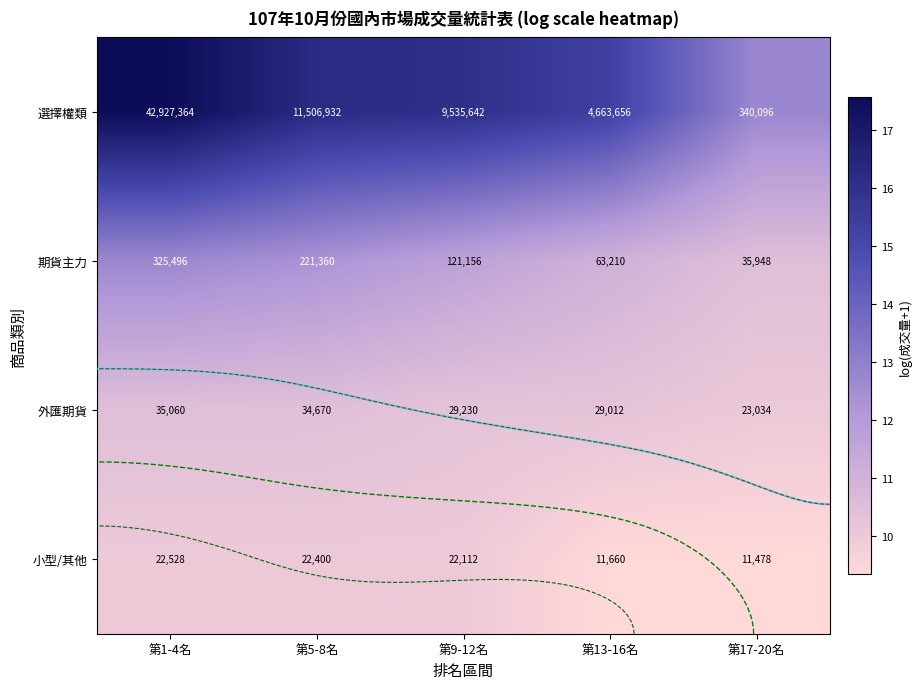

Rank the series by their maximum value, from lowest to highest.

小型/其他, 外匯期貨, 期貨主力, 選擇權類